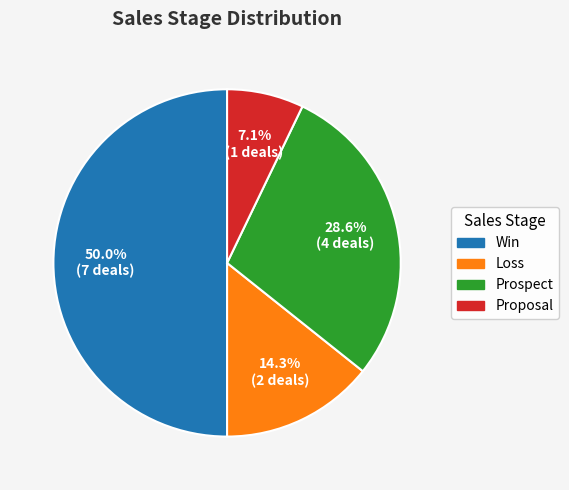

Does Prospect account for over 50% of the chart?

No